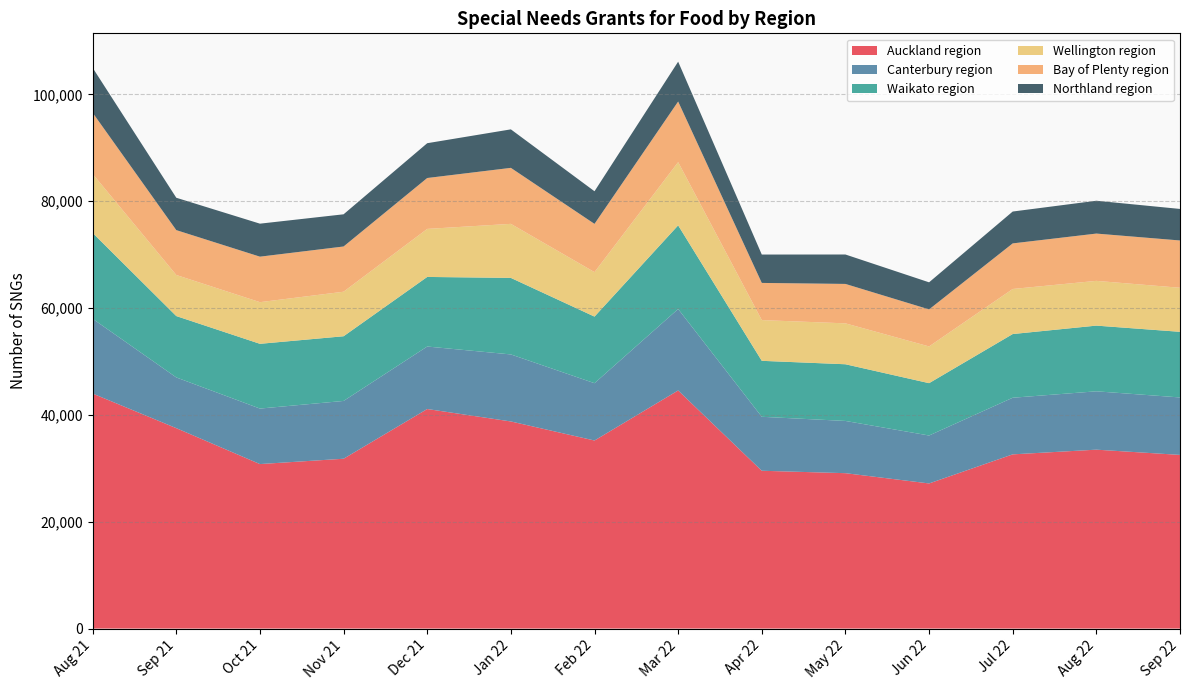

Reading right to left, what are all the values shown in this chart?

Auckland region: Sep 22=32505	Aug 22=33486	Jul 22=32607	Jun 22=27162	May 22=29085	Apr 22=29538	Mar 22=44568	Feb 22=35199	Jan 22=38766	Dec 21=41094	Nov 21=31788	Oct 21=30789	Sep 21=37512	Aug 21=43986
Canterbury region: Sep 22=10755	Aug 22=10923	Jul 22=10599	Jun 22=8973	May 22=9777	Apr 22=10101	Mar 22=15246	Feb 22=10728	Jan 22=12546	Dec 21=11697	Nov 21=10818	Oct 21=10389	Sep 21=9495	Aug 21=13998
Waikato region: Sep 22=12285	Aug 22=12297	Jul 22=11922	Jun 22=9798	May 22=10611	Apr 22=10476	Mar 22=15657	Feb 22=12465	Jan 22=14325	Dec 21=13026	Nov 21=12108	Oct 21=12120	Sep 21=11487	Aug 21=16068
Wellington region: Sep 22=8247	Aug 22=8376	Jul 22=8436	Jun 22=6876	May 22=7656	Apr 22=7626	Mar 22=11838	Feb 22=8328	Jan 22=10116	Dec 21=8991	Nov 21=8337	Oct 21=7797	Sep 21=7689	Aug 21=11049
Bay of Plenty region: Sep 22=8850	Aug 22=8853	Jul 22=8532	Jun 22=6933	May 22=7380	Apr 22=6957	Mar 22=11346	Feb 22=9030	Jan 22=10482	Dec 21=9528	Nov 21=8466	Oct 21=8517	Sep 21=8397	Aug 21=11451
Northland region: Sep 22=5904	Aug 22=6144	Jul 22=5964	Jun 22=5067	May 22=5508	Apr 22=5310	Mar 22=7455	Feb 22=6105	Jan 22=7206	Dec 21=6513	Nov 21=6024	Oct 21=6177	Sep 21=6060	Aug 21=8409